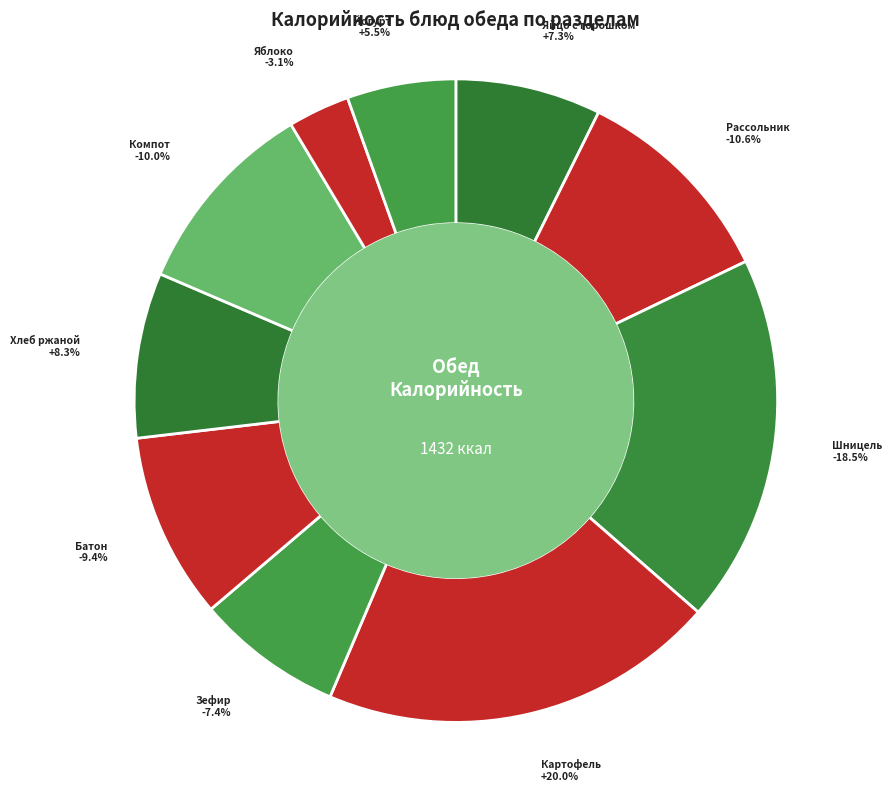

Is there any slice that represents more than half of the pie?

No